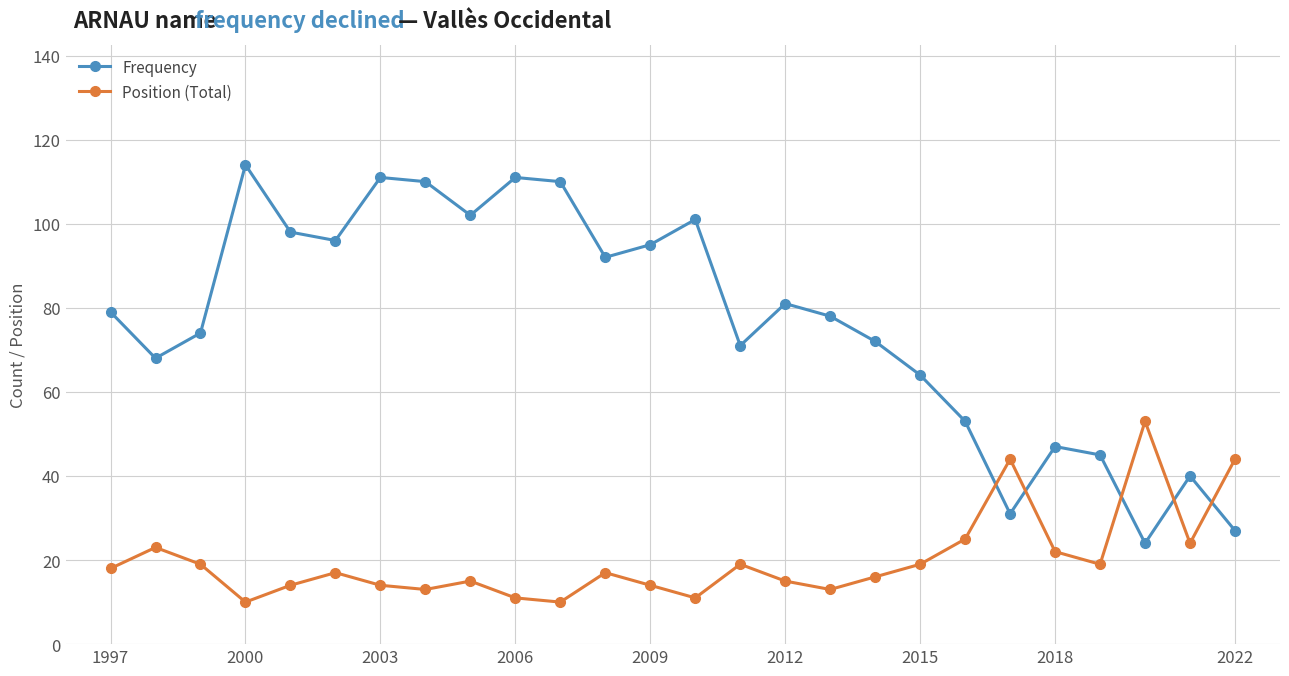

Reading left to right, list all the values displayed in this chart.

Frequency: 79	68	74	114	98	96	111	110	102	111	110	92	95	101	71	81	78	72	64	53	31	47	45	24	40	27
Position (Total): 18	23	19	10	14	17	14	13	15	11	10	17	14	11	19	15	13	16	19	25	44	22	19	53	24	44